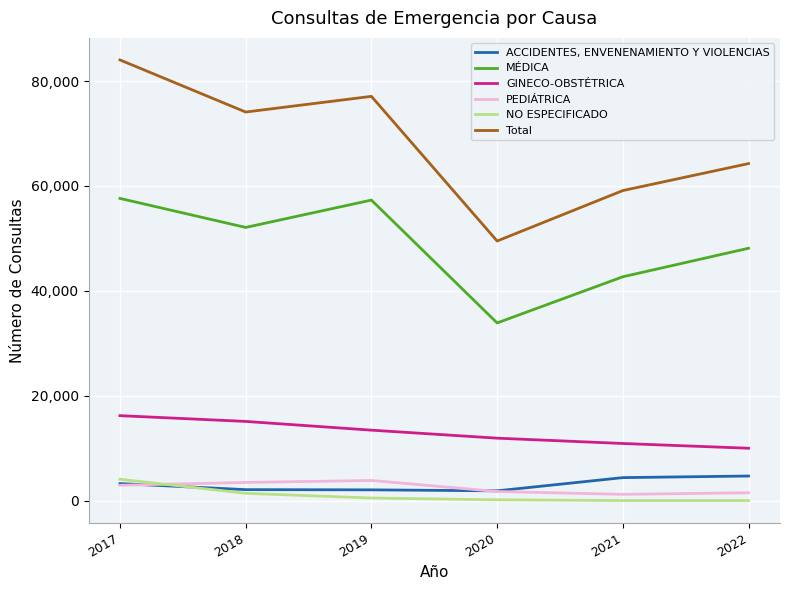

What is the difference between the maximum and second lowest values in the MÉDICA series?

14945